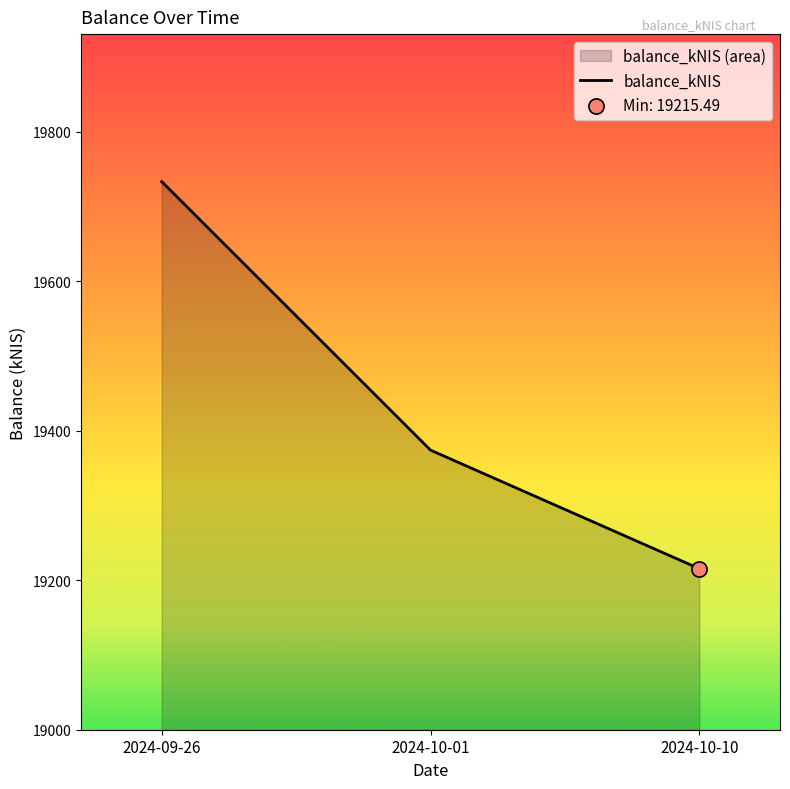

What is the ratio of the value at 2024-09-26 to the value at 2024-10-10?

1.0